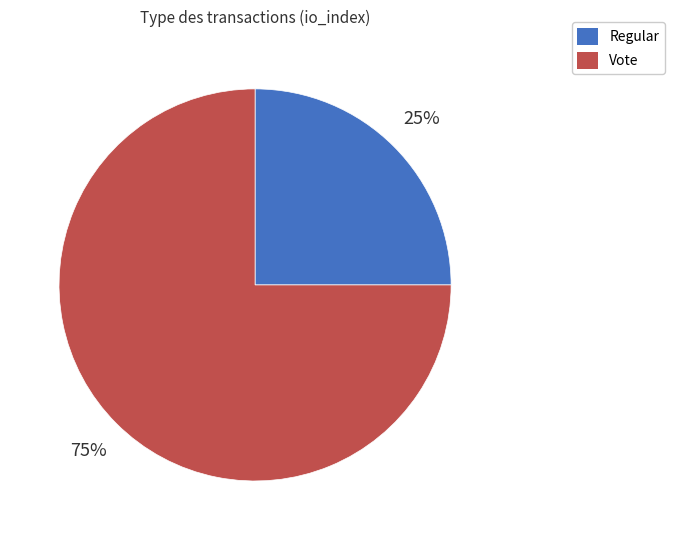

To the nearest percent, what is the average slice percentage?

50%